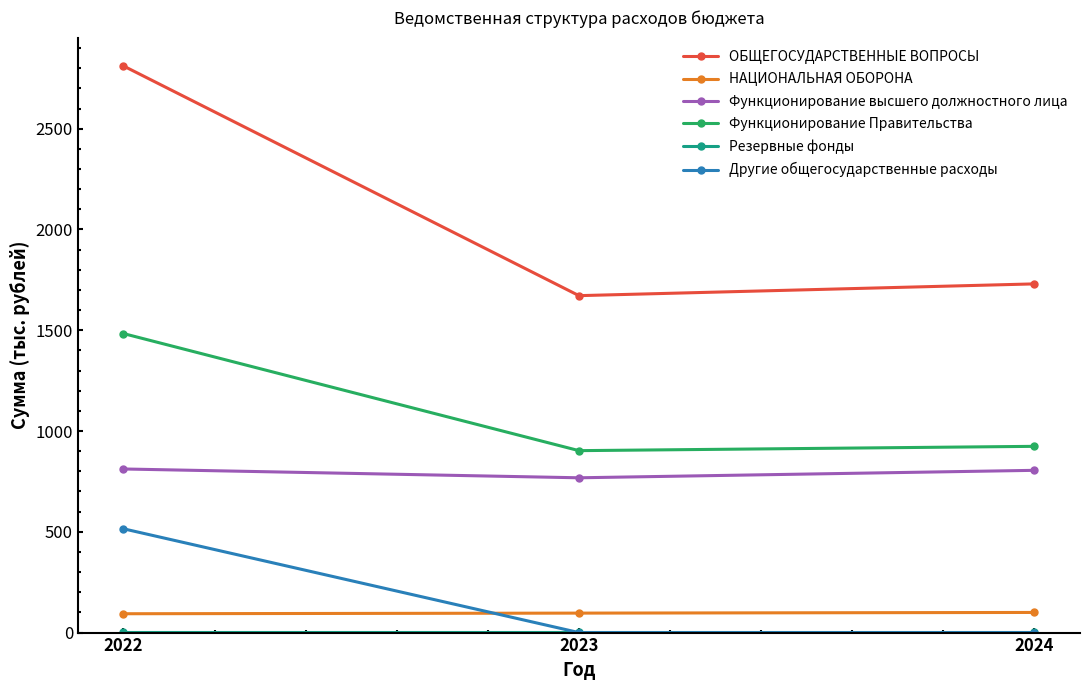

Which series has the largest total across all categories?

ОБЩЕГОСУДАРСТВЕННЫЕ ВОПРОСЫ